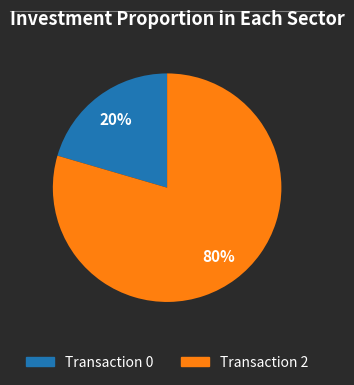

To the nearest percent, what is the average slice percentage?

50%